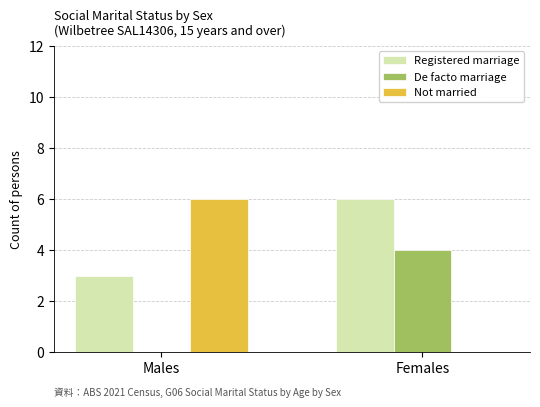

How many values in Not married are above zero?

1